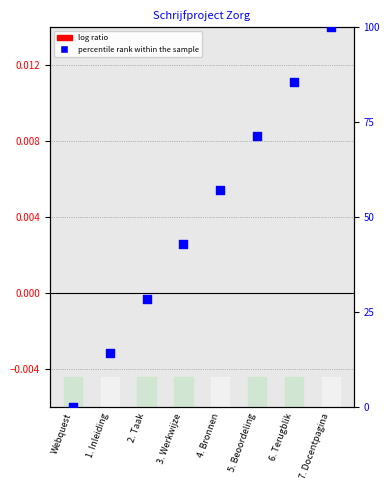

What is the total value across all series at 7. Docentpagina?

100.0